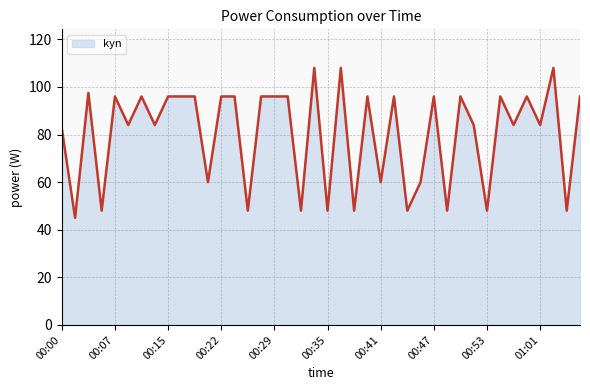

Reading left to right, list all the values displayed in this chart.

82.5	45.0	97.5	48.0	96.0	84.0	96.0	84.0	96.0	96.0	96.0	60.0	96.0	96.0	48.0	96.0	96.0	96.0	48.0	108.0	48.0	108.0	48.0	96.0	60.0	96.0	48.0	60.0	96.0	48.0	96.0	84.0	48.0	96.0	84.0	96.0	84.0	108.0	48.0	96.0